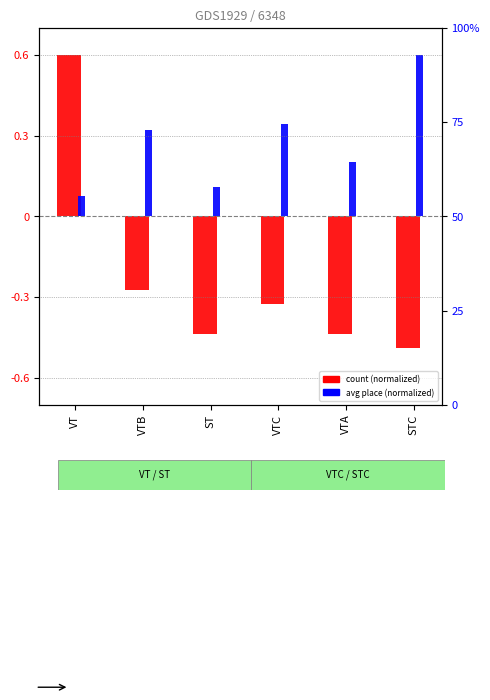

At which category does the chart reach its peak across all series?

VT